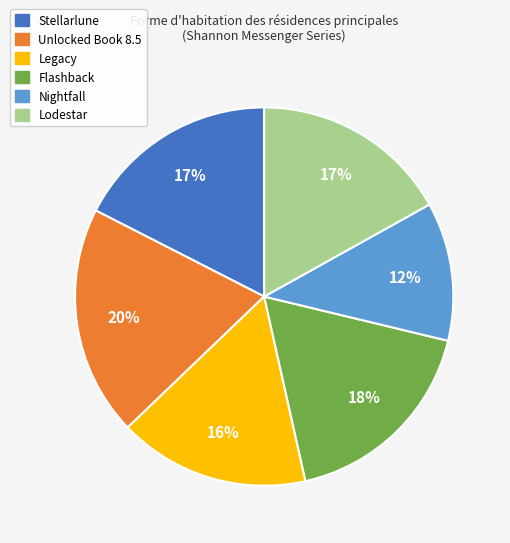

What percentage is the Flashback slice, to the nearest percent?

18%